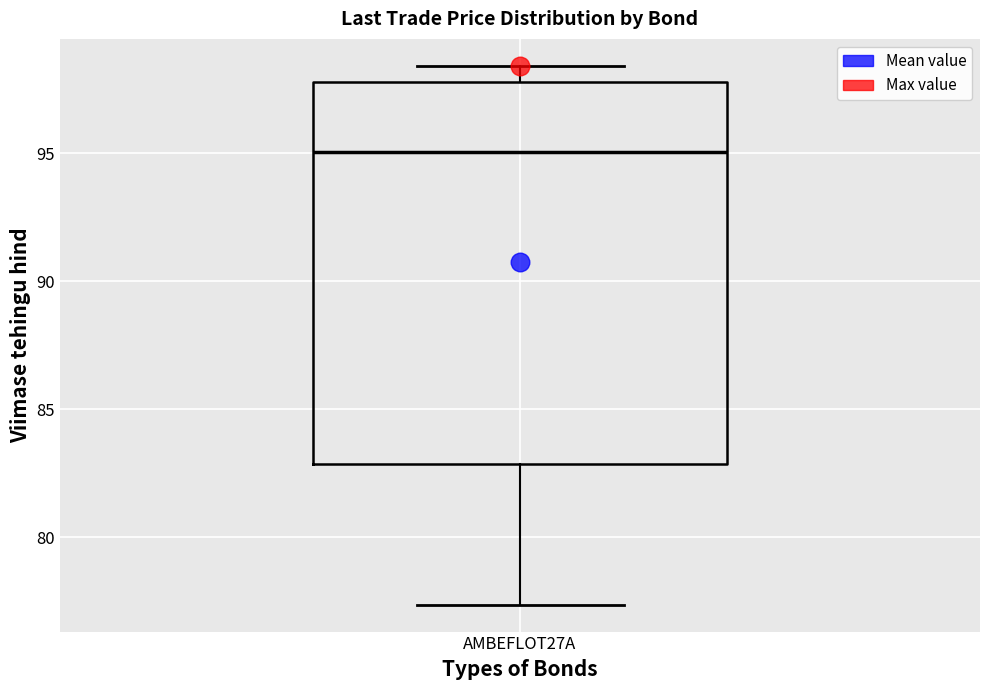

Read this box plot against the y-axis: the position of the median line, the range covered by the box, and the ends of both whiskers. The values are not printed on the chart, so give them approximately, as read against the axis.

median 95.0, box 83.0 to 98.0, whiskers 77.5 to 98.5